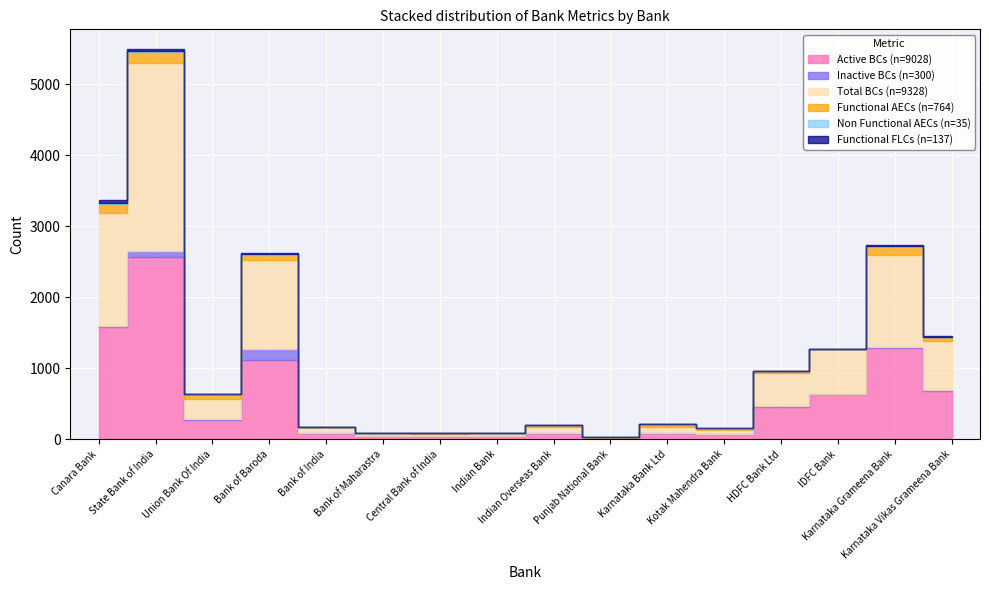

What position from the left is Bank of India?

5